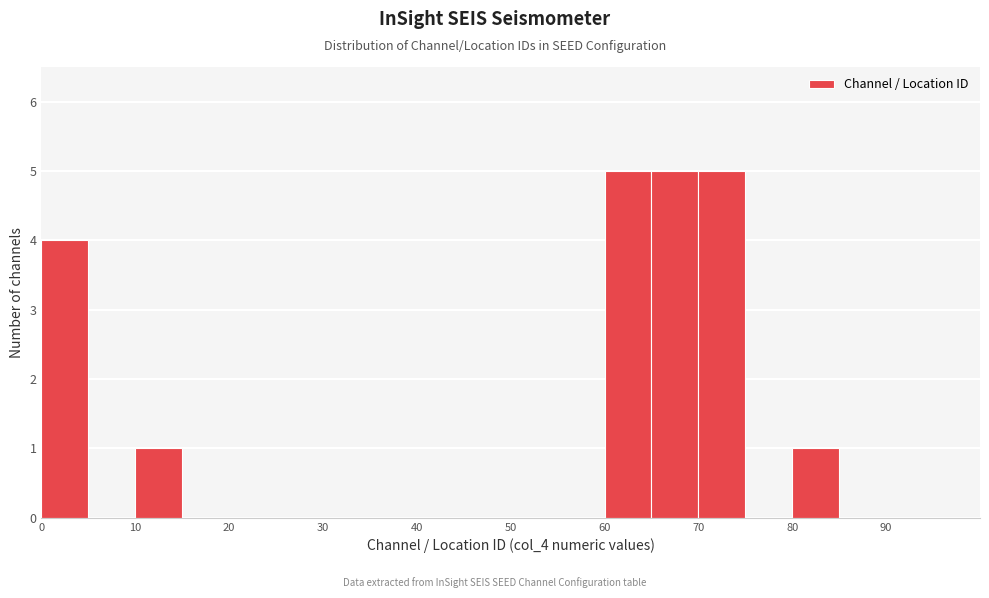

Reading left to right, transcribe this chart: for each bar, give the range it covers on the x-axis and its height. The values are not printed on the chart, so give them approximately, as read against the axis.

0 to 5: 4
5 to 10: 0
10 to 15: 1
15 to 20: 0
20 to 25: 0
25 to 30: 0
30 to 35: 0
35 to 40: 0
40 to 45: 0
45 to 50: 0
50 to 55: 0
55 to 60: 0
60 to 65: 5
65 to 70: 5
70 to 75: 5
75 to 80: 0
80 to 85: 1
85 to 90: 0
90 to 95: 0